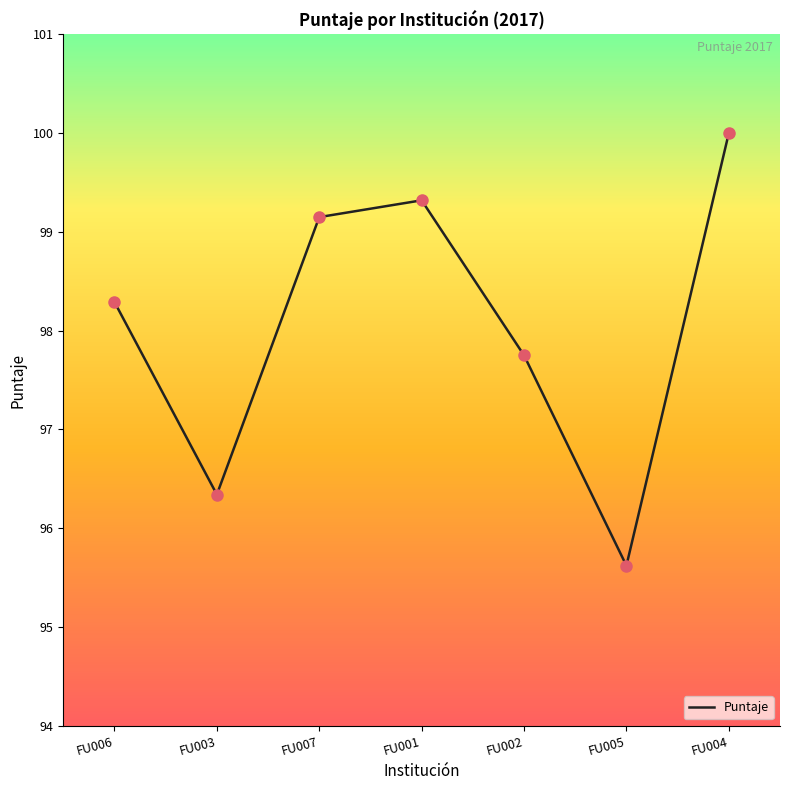

Between FU002 and FU001, which is larger?

FU001